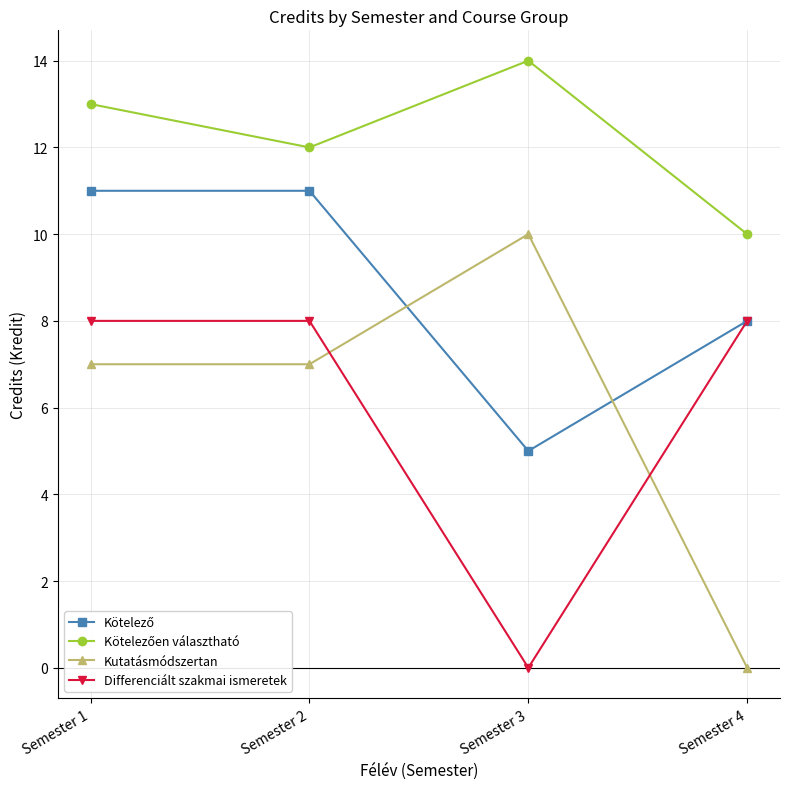

True or false: Differenciált szakmai ismeretek has more than 1 interior local peaks.

False